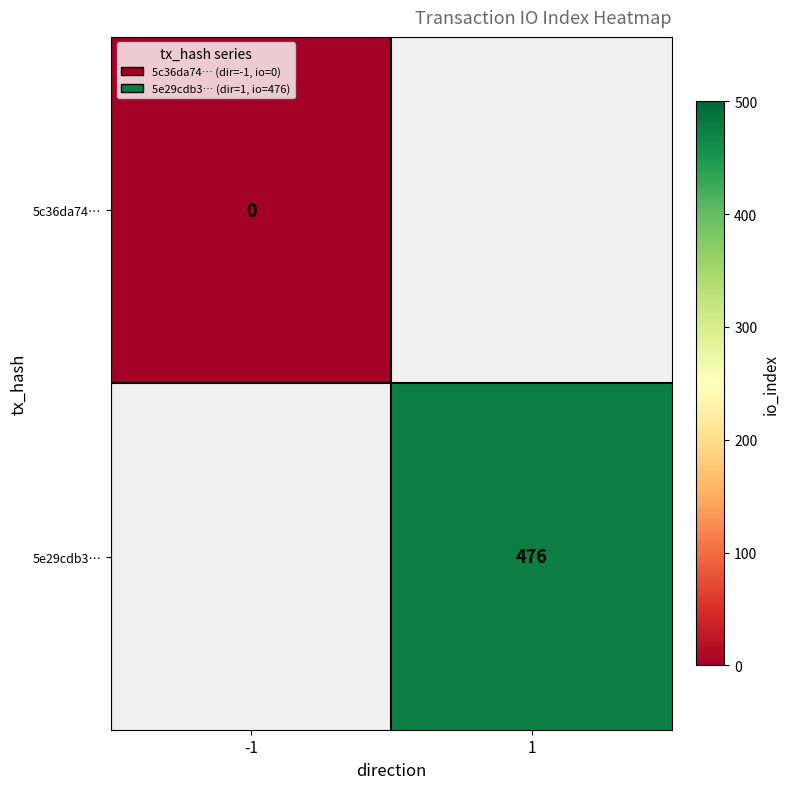

Is it true that 5e29cdb3… equals 476 at 1?

True